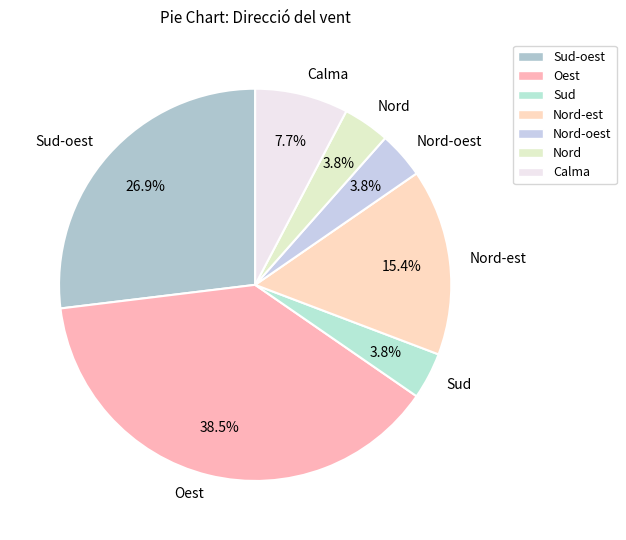

Is there a majority slice in this chart?

No